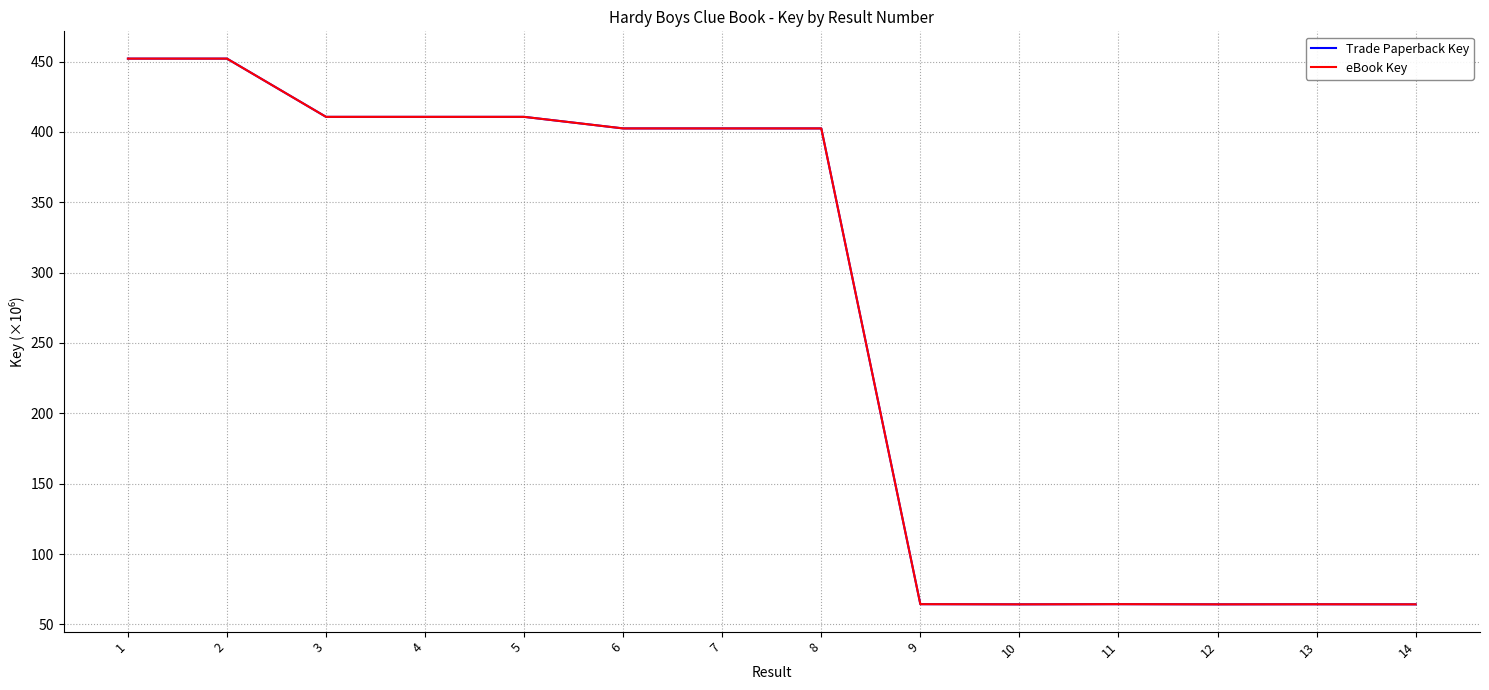

At which category does eBook Key reach its first local peak?

11